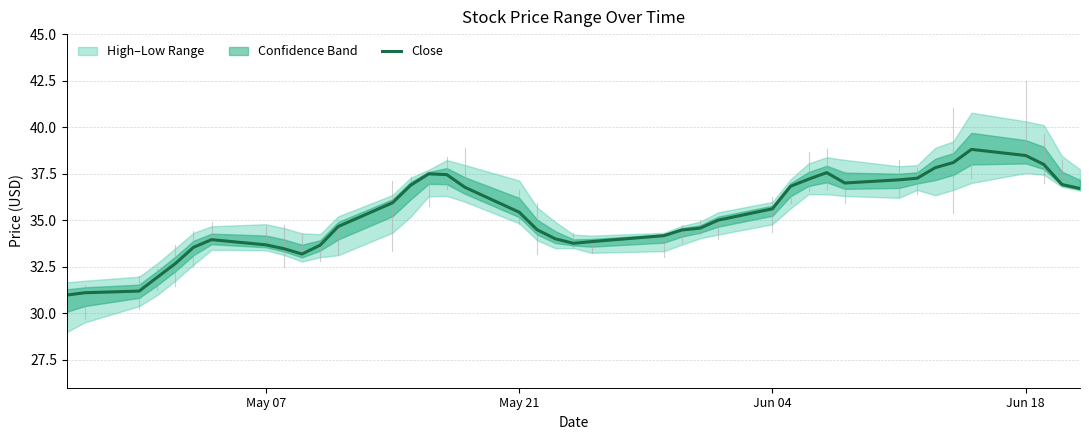

How many lines are shown in the chart?

1